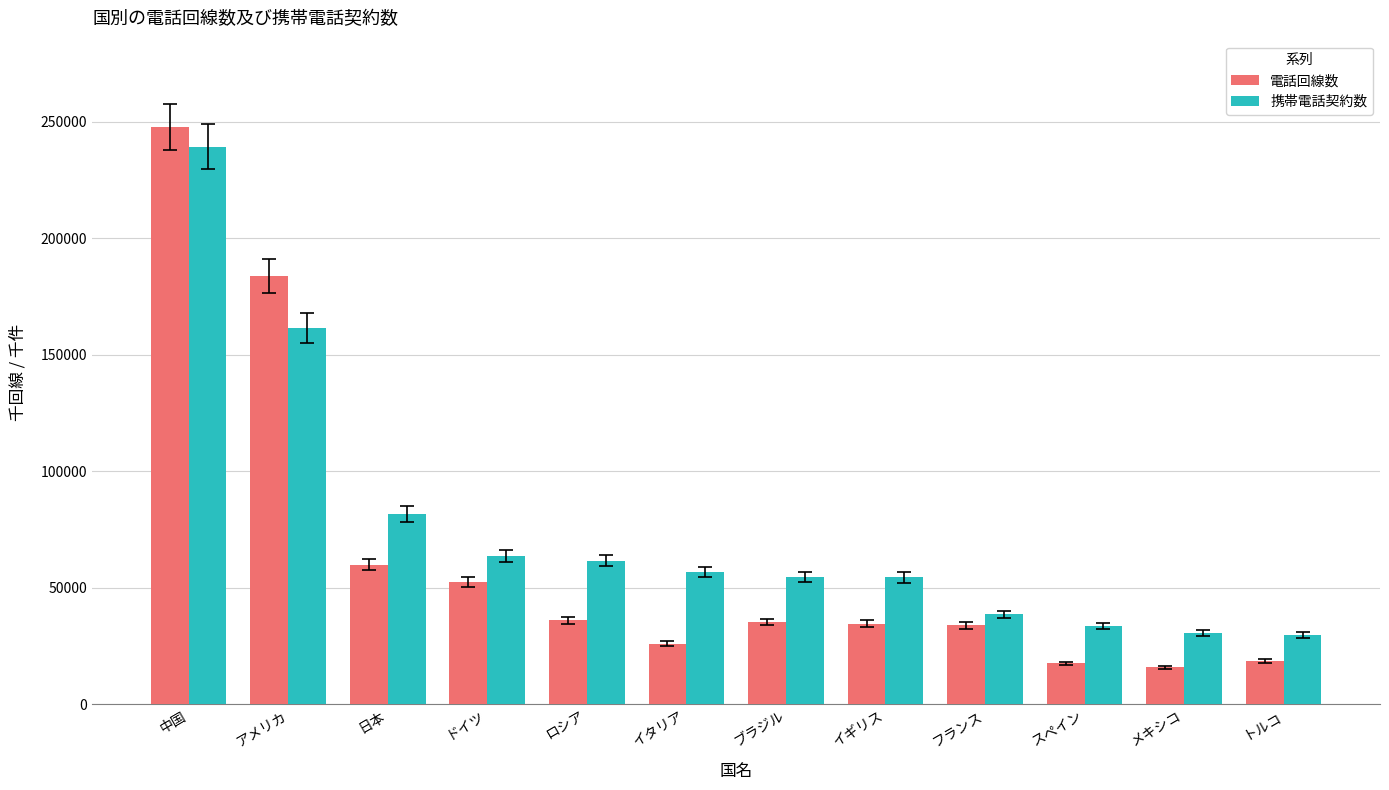

At スペイン, list the series in order from smallest to largest.

電話回線数, 携帯電話契約数